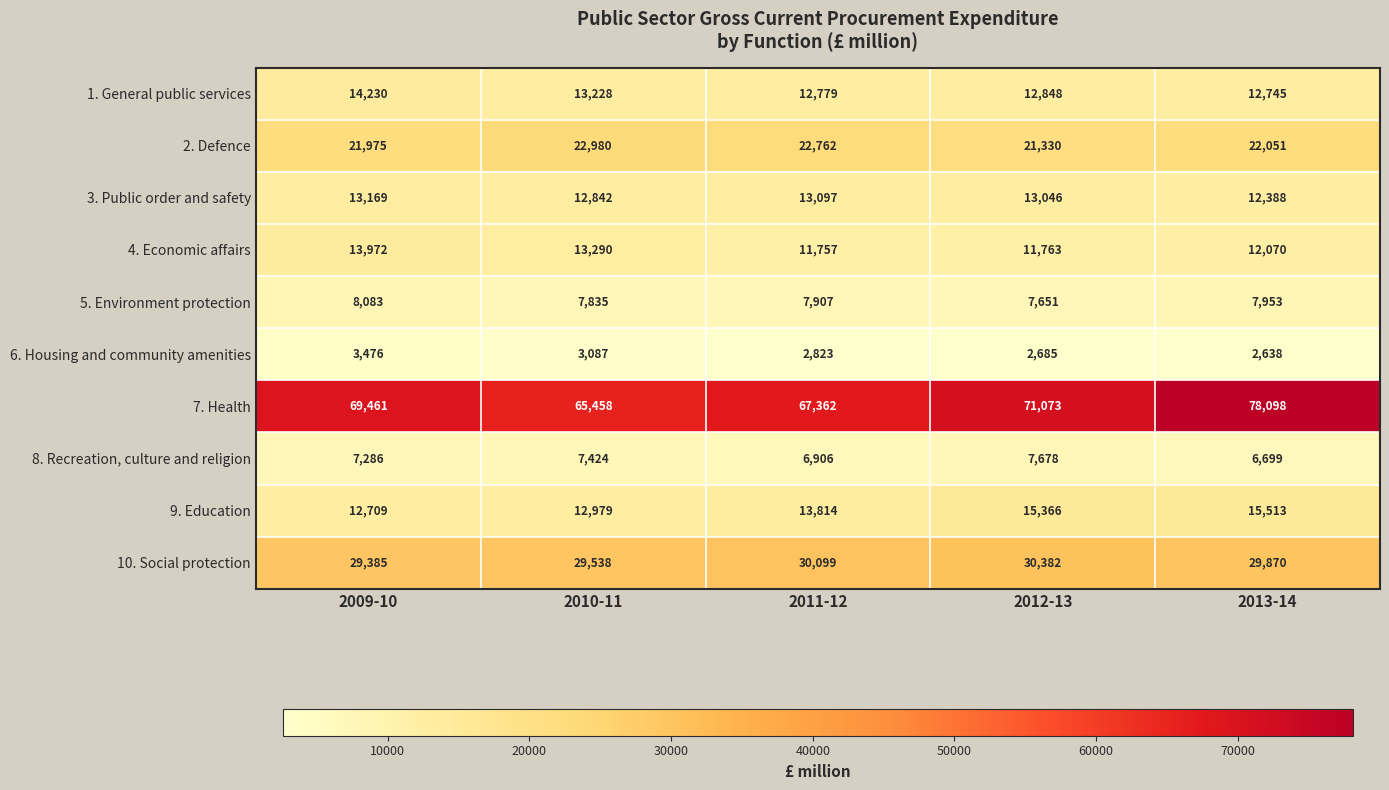

What is the spread (max minus min) of values at 2009-10?

65985